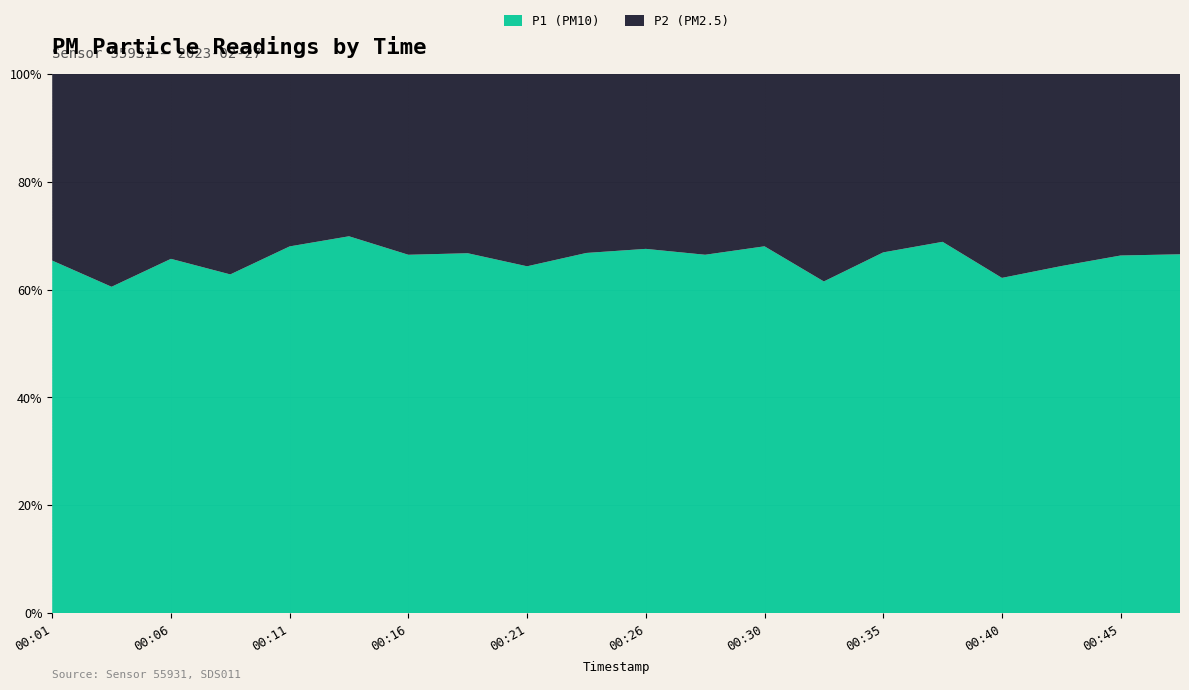

Reading left to right, what are all the values shown in this chart?

P1: 00:01=9.2	00:04=8.0	00:06=9.2	00:08=8.9	00:11=11.1	00:13=11.2	00:16=10.2	00:18=9.9	00:21=8.4	00:23=9.2	00:26=10.6	00:28=10.3	00:30=10.2	00:33=6.5	00:35=10.0	00:38=10.1	00:40=6.9	00:43=8.6	00:45=8.1	00:48=8.6
P2: 00:01=4.9	00:04=5.2	00:06=4.8	00:08=5.3	00:11=5.2	00:13=4.8	00:16=5.2	00:18=5.0	00:21=4.7	00:23=4.6	00:26=5.1	00:28=5.2	00:30=4.8	00:33=4.1	00:35=5.0	00:38=4.6	00:40=4.2	00:43=4.8	00:45=4.1	00:48=4.3